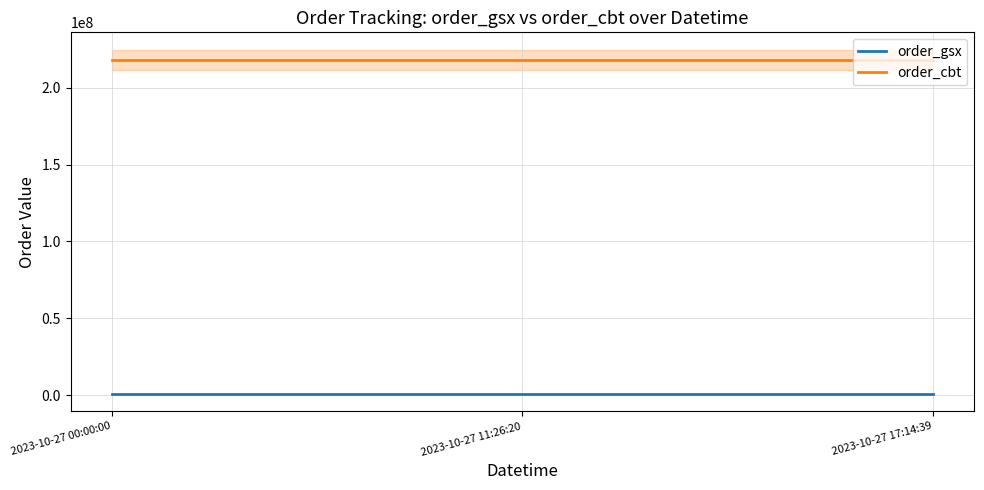

Between 2023-10-27 17:14:39 and 2023-10-27 11:26:20, which is larger?

2023-10-27 17:14:39